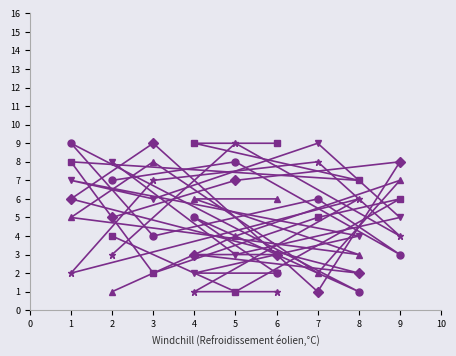

What is the minimum value shown in the chart?

1